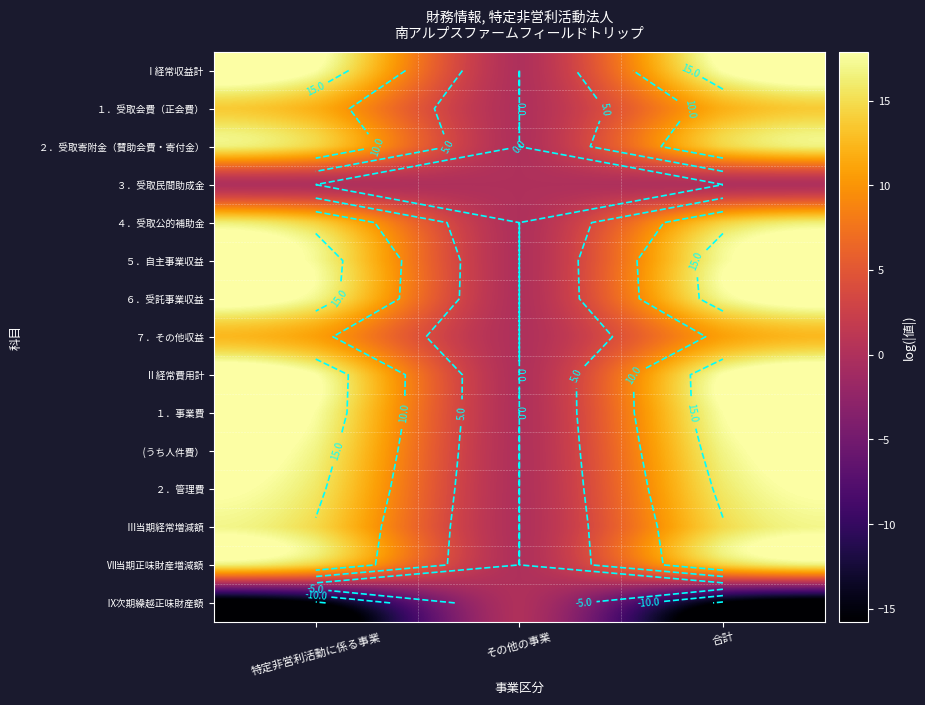

Where is ４．受取公的補助金 nearest to the value 7?

その他の事業